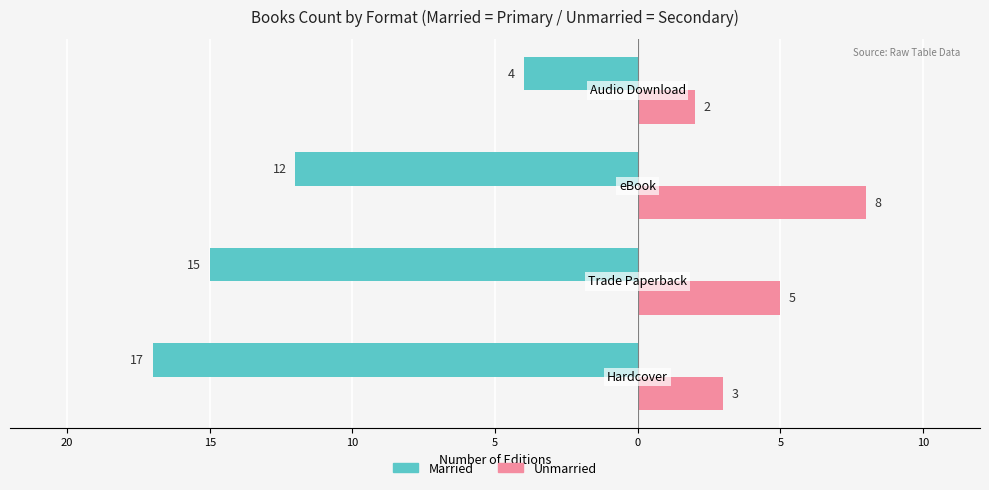

What are all the series names shown in the legend?

Married, Unmarried